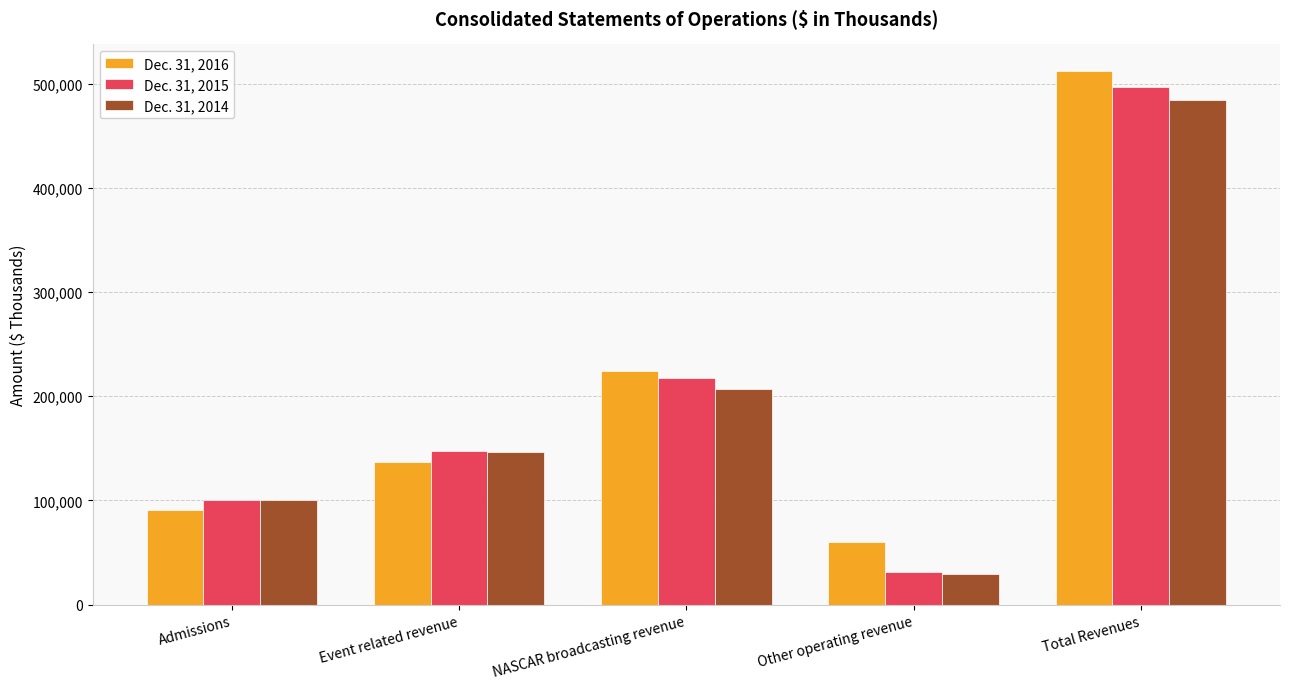

At how many categories does at least one series exceed 197982?

2